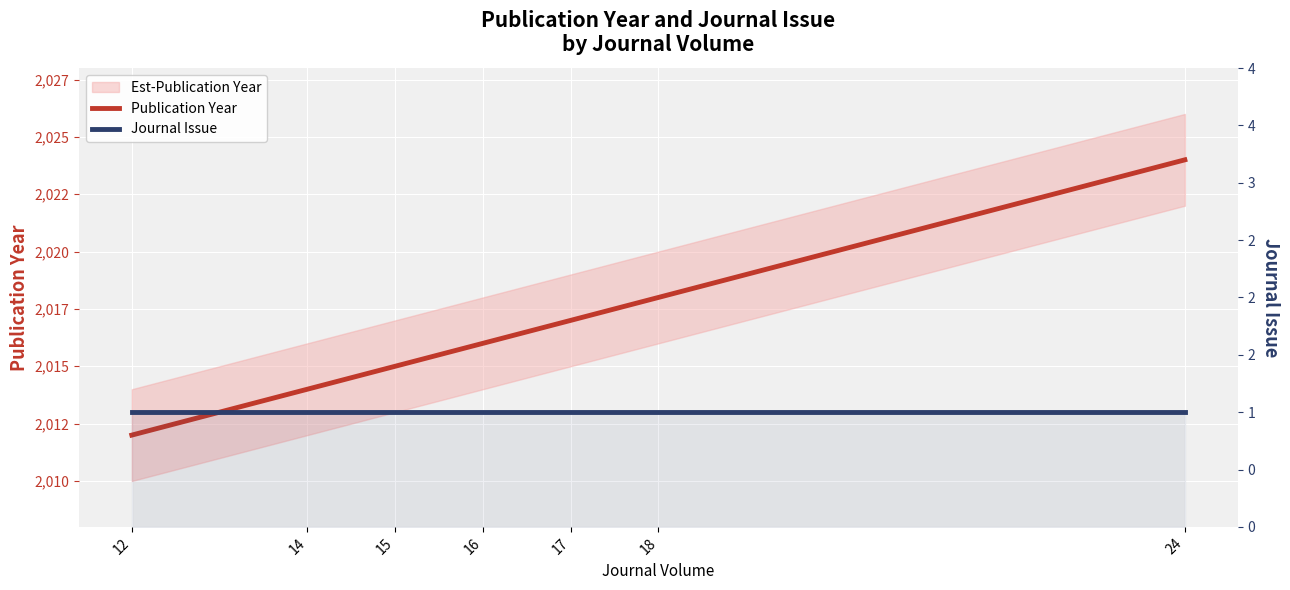

The value of Publication Year at 15 is 2015. True or false?

True